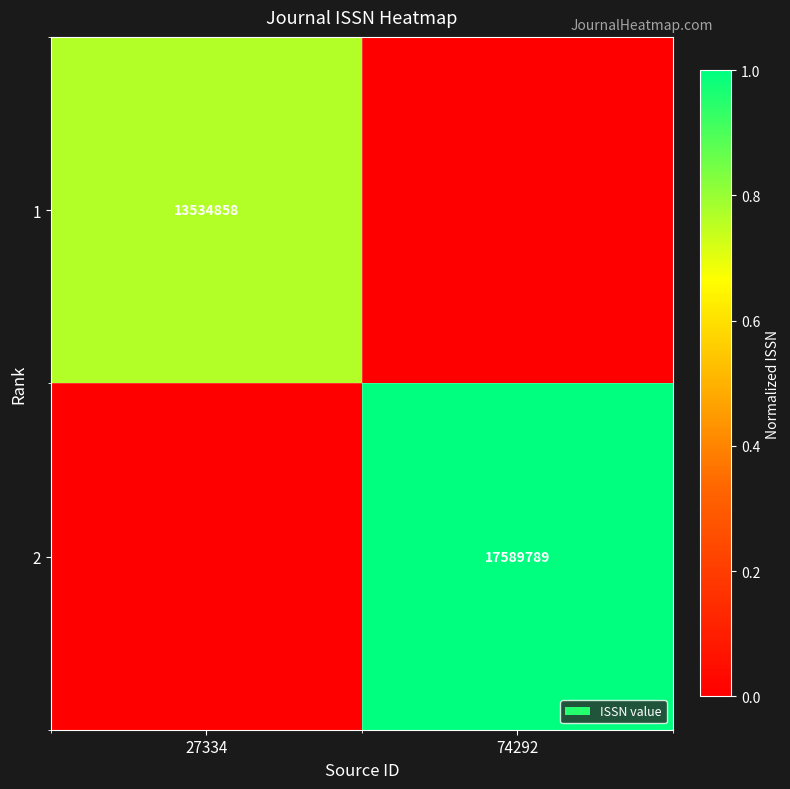

What is the total value across all series at 27334?

0.8